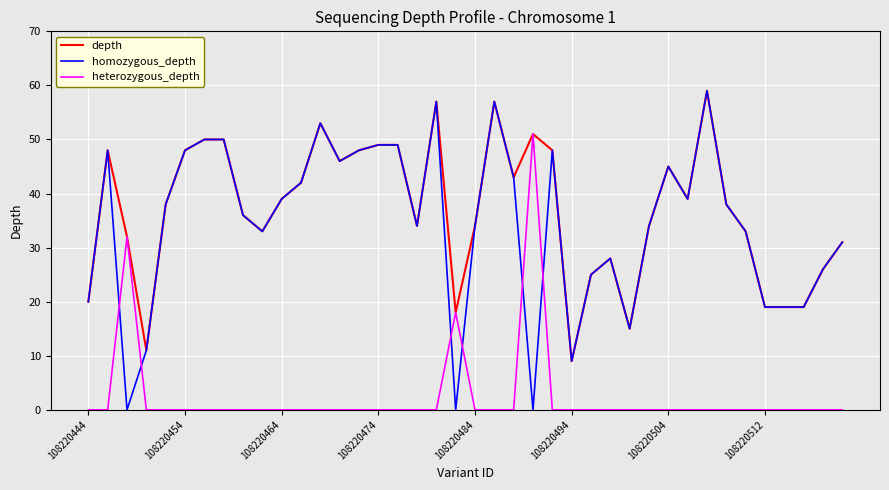

What is the maximum value for homozygous_depth?

59